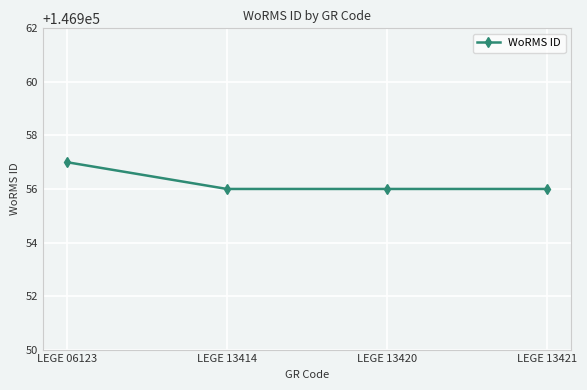

Reading right to left, extract all data points from this chart.

146956	146956	146956	146957